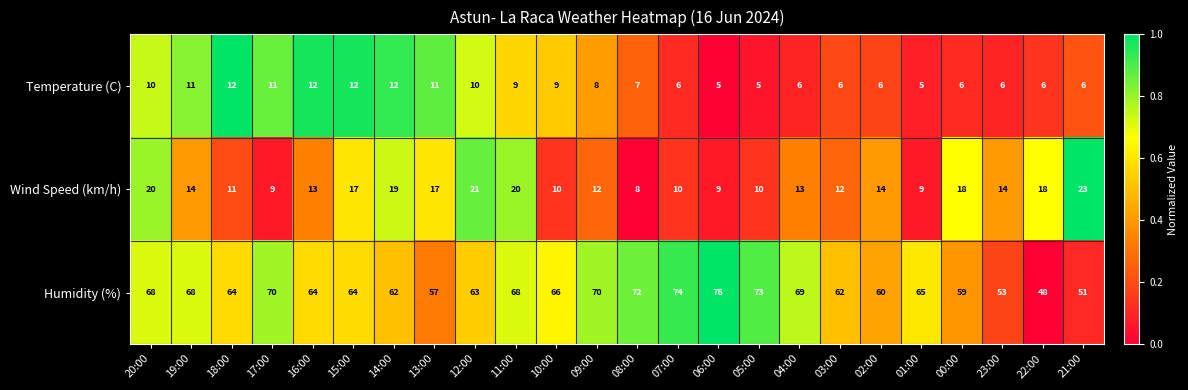

What is the spread (max minus min) of values at 18:00?

53